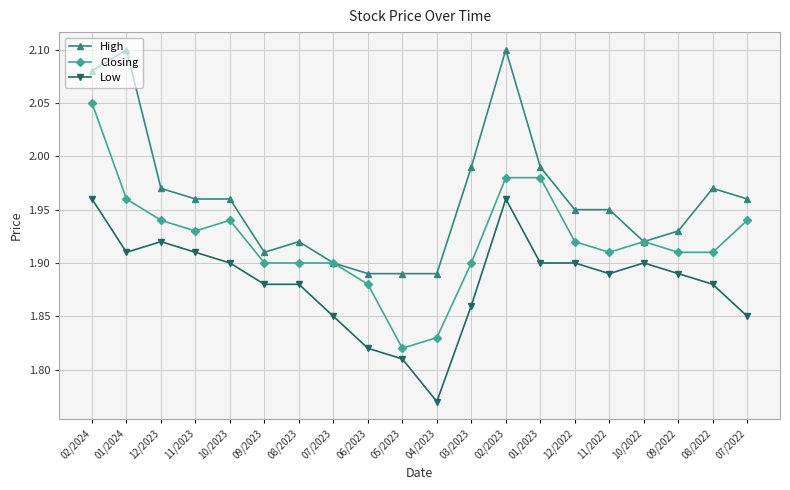

True or false: High and Low intersect in this chart.

False